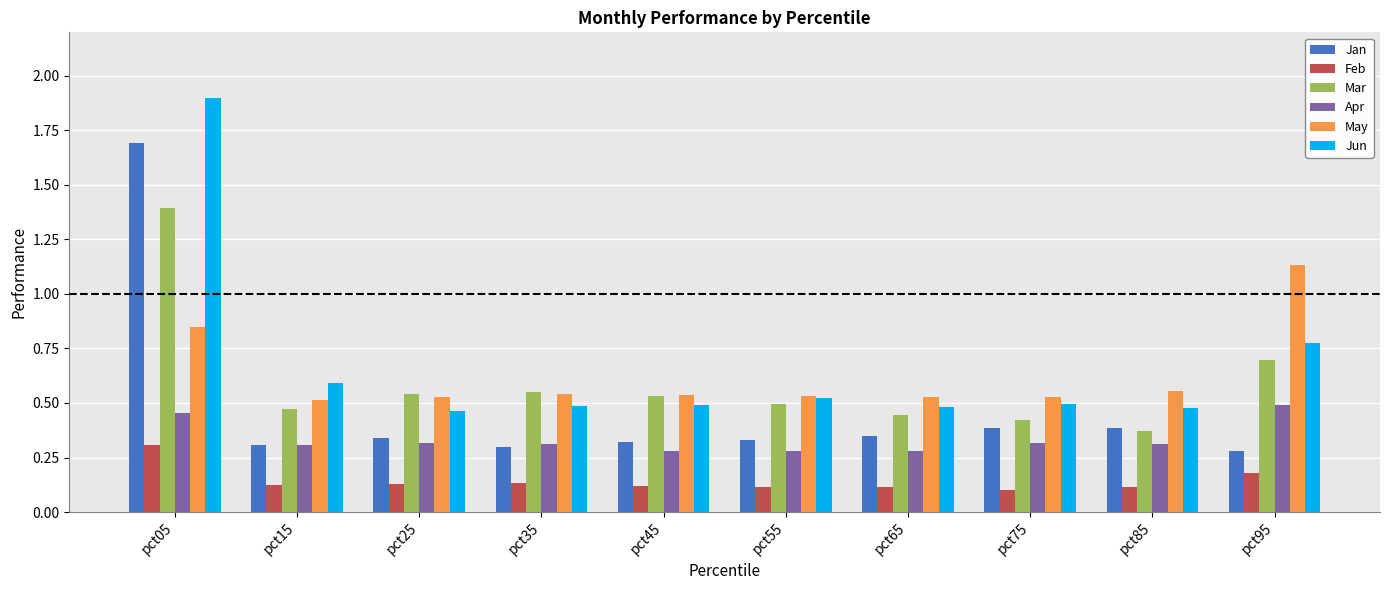

How many Jun values are between 0 and 1?

9